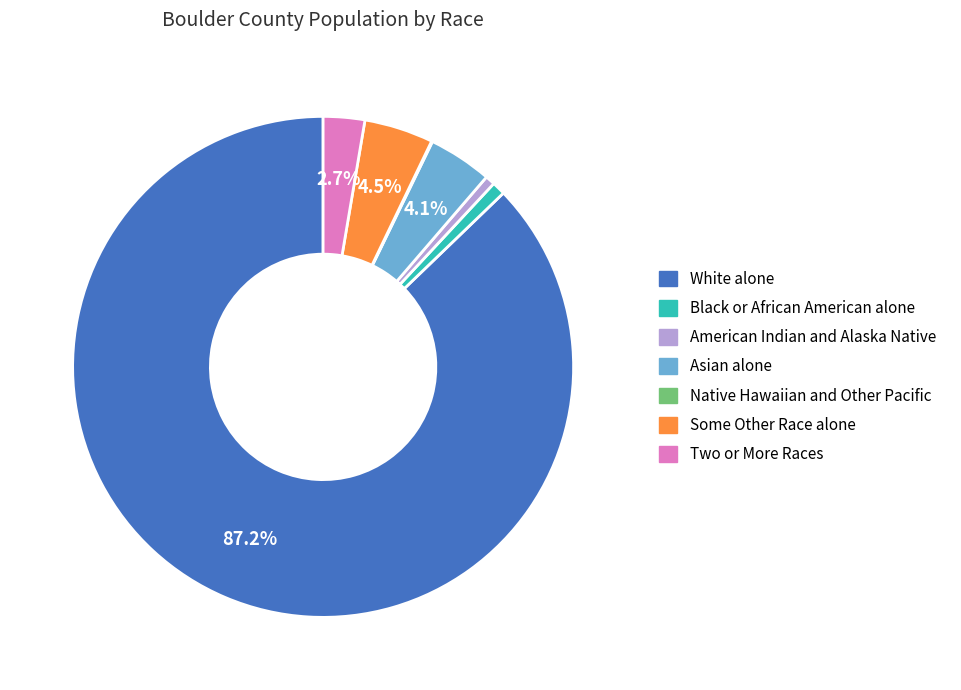

To the nearest percent, what is the combined percentage of American Indian and Alaska Native and Black or African American alone?

1%